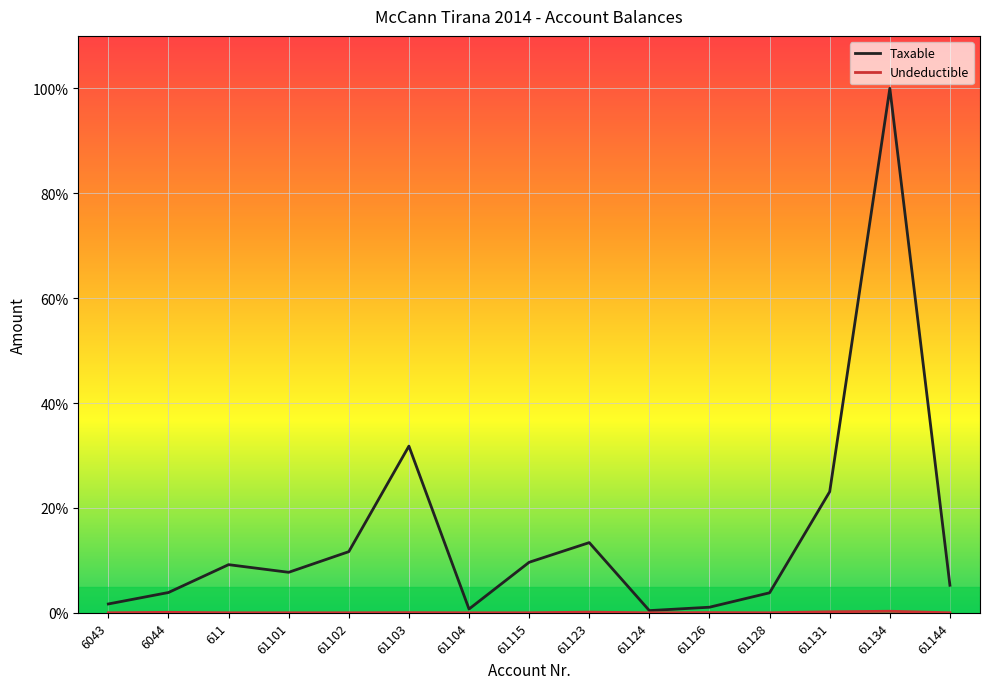

Which category has the highest value across all series?

61134